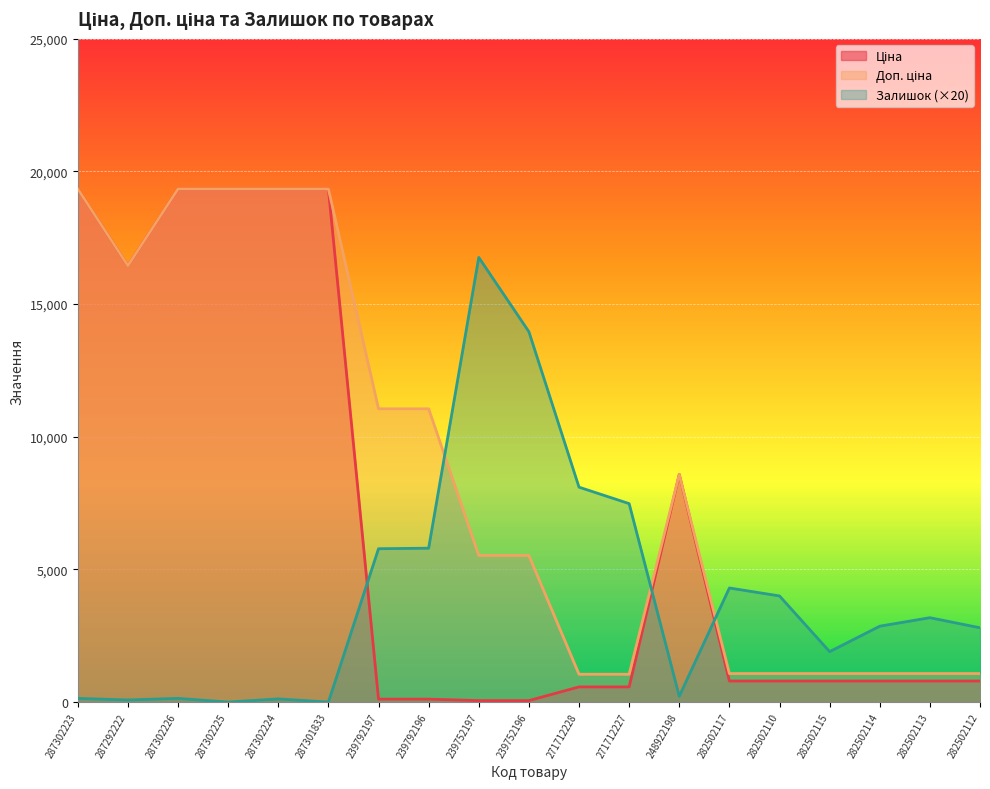

What is the difference between the maximum and minimum values in the Ціна series?

19287.8